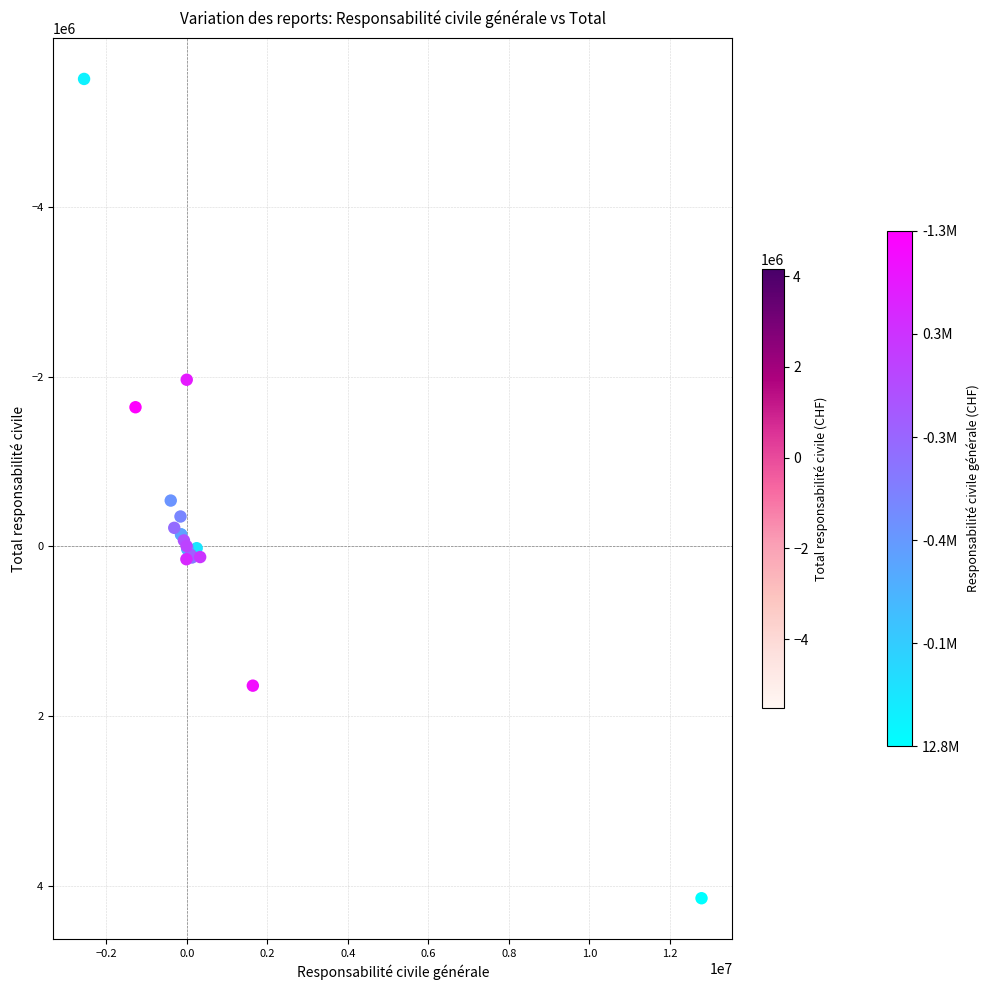

What Y value in the scatter plot is closest to -681104?

-539836